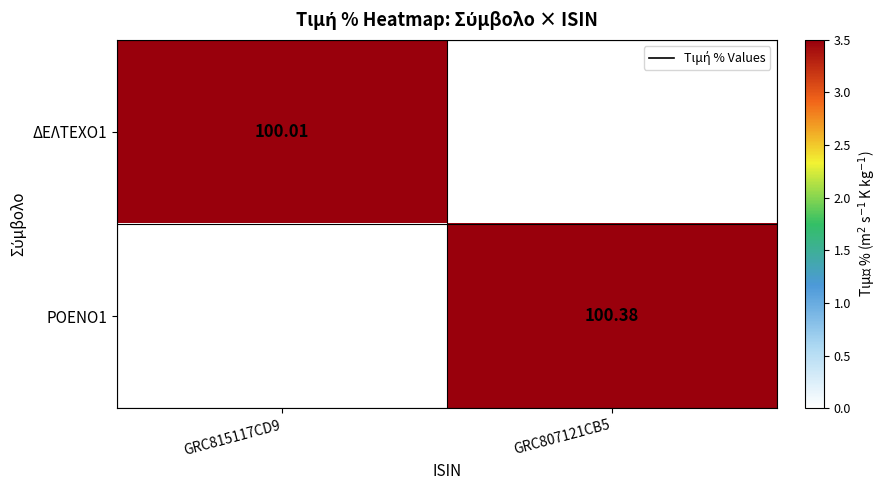

At which category is the sum across all series the highest?

GRC807121CB5